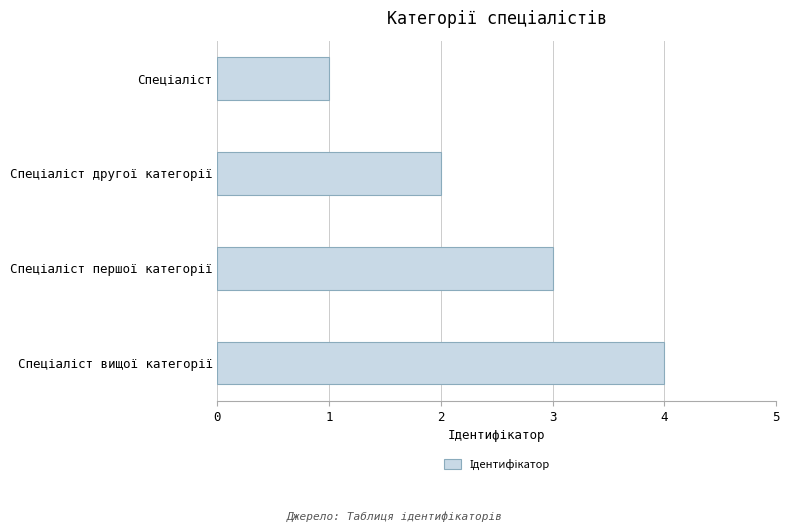

What is the sum of all values?

10